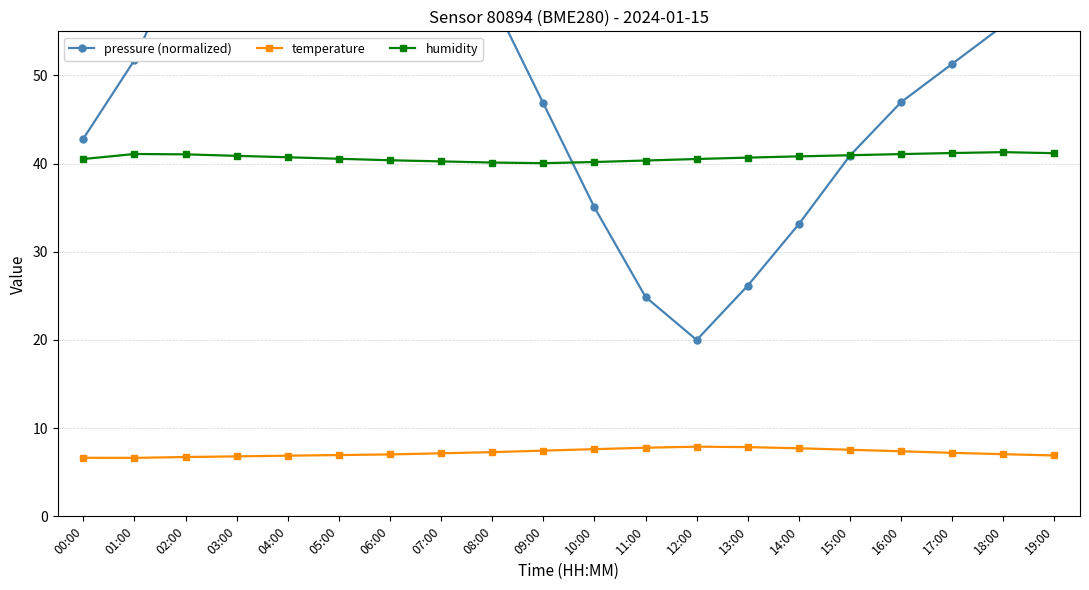

In temperature, how many points are lower than both neighbors (excluding endpoints)?

1